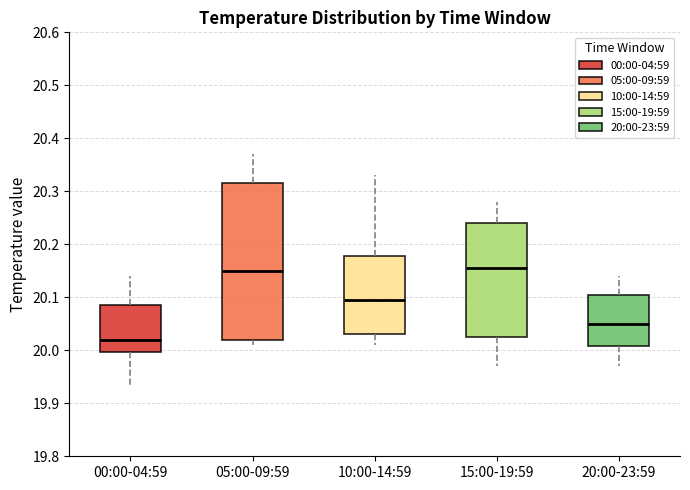

Which box is the tallest, from its lower edge to its upper edge?

05:00-09:59